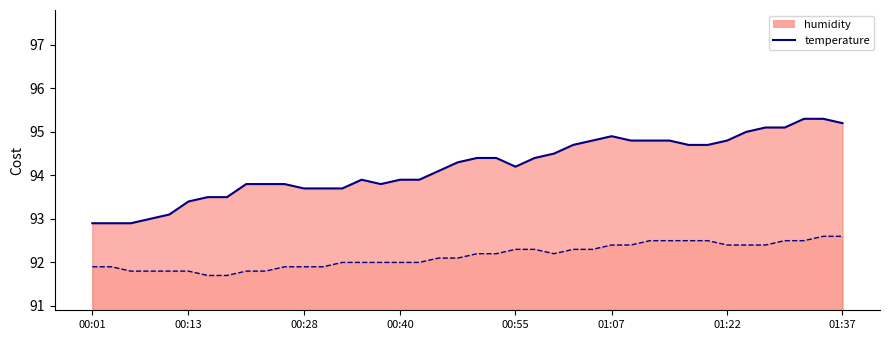

How many series are shown in this chart?

2